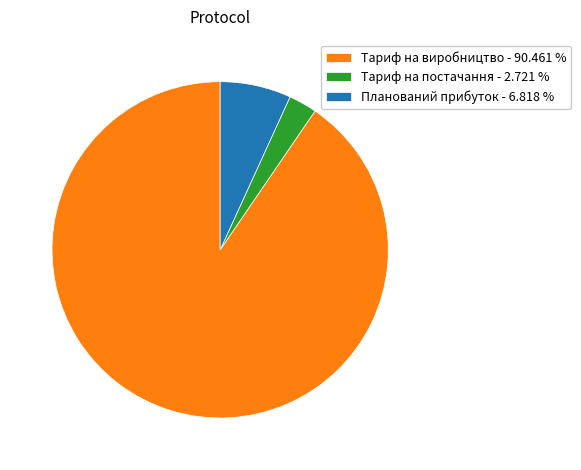

Which category has the smallest portion of the pie?

Тариф на постачання - 2.721 %